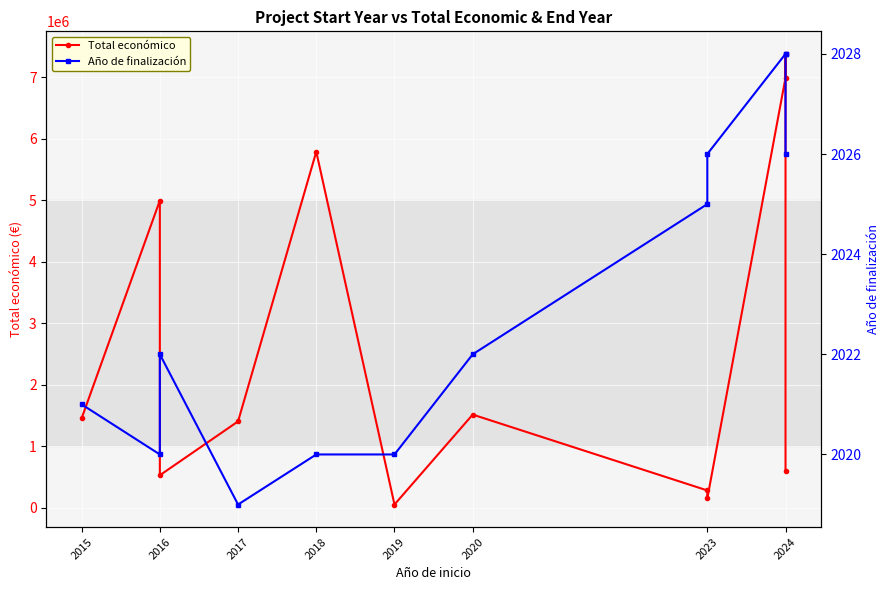

How many values in the Total económico series exceed 1453562?

5